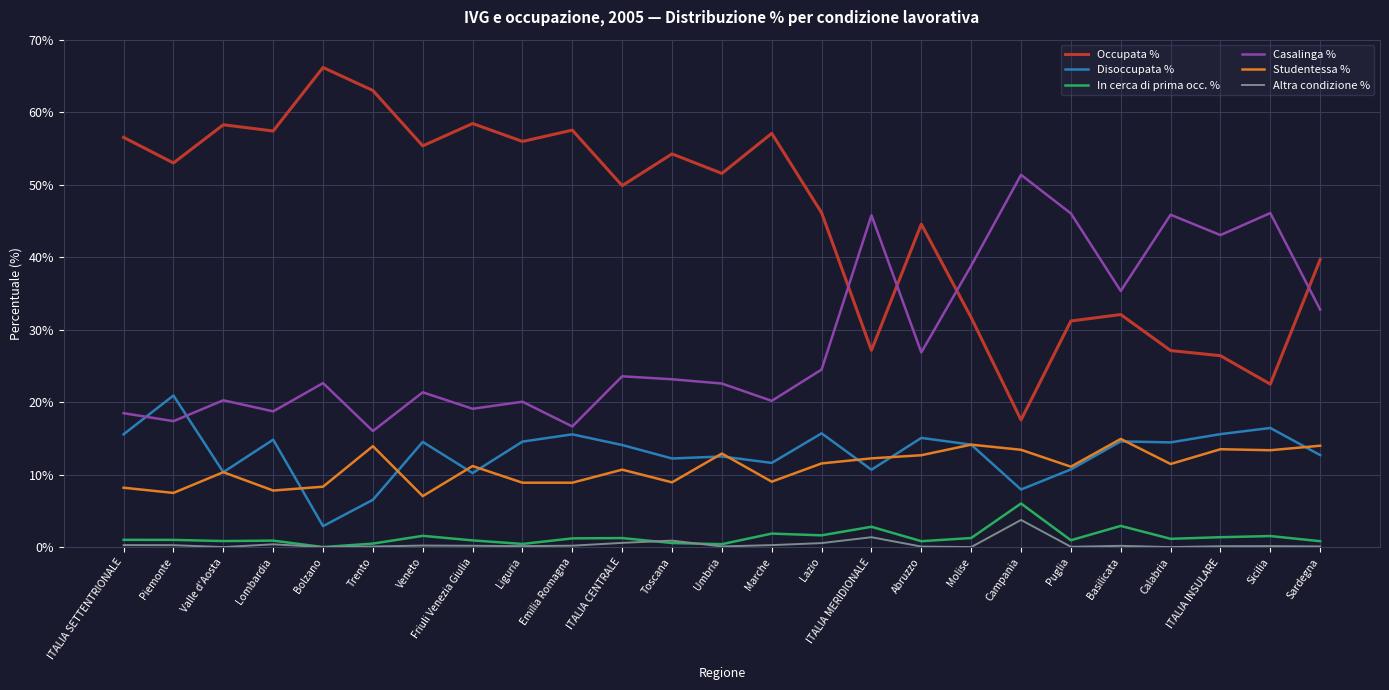

Is it true that In cerca di prima occ. % equals 2.9 at Basilicata?

True